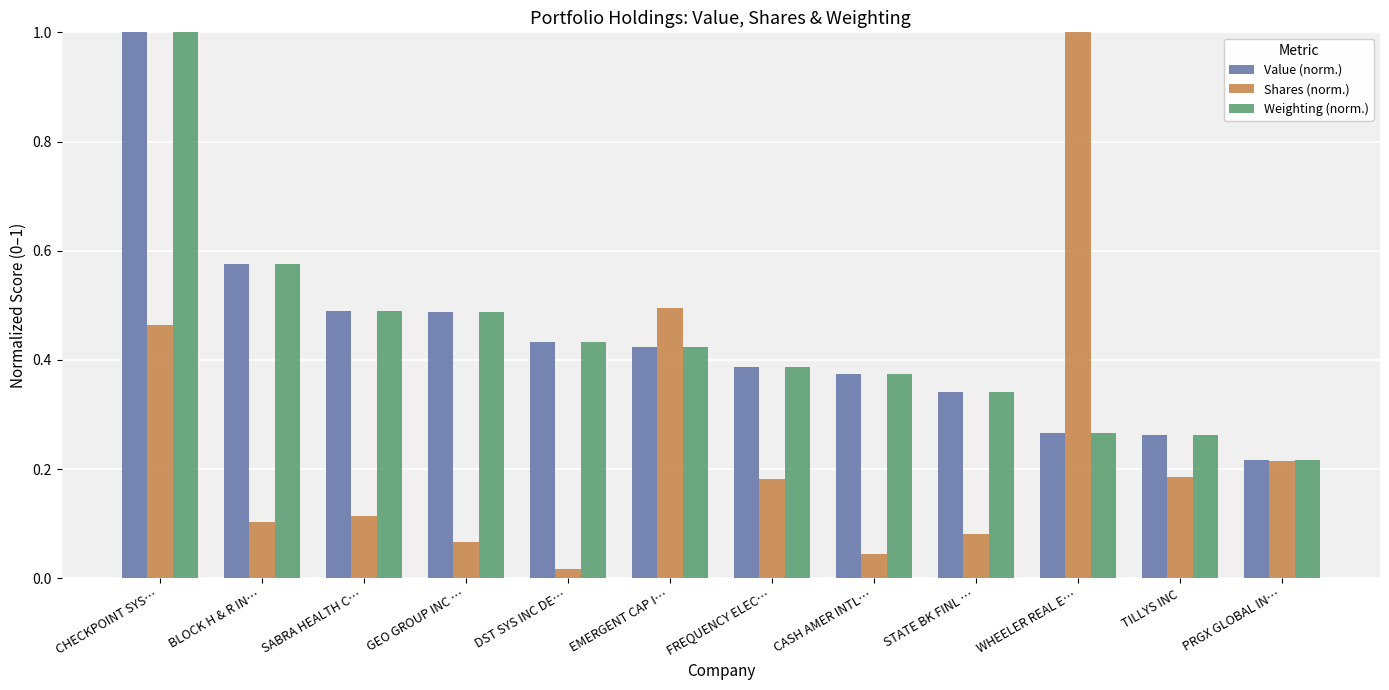

What position from the right is FREQUENCY ELEC…?

6